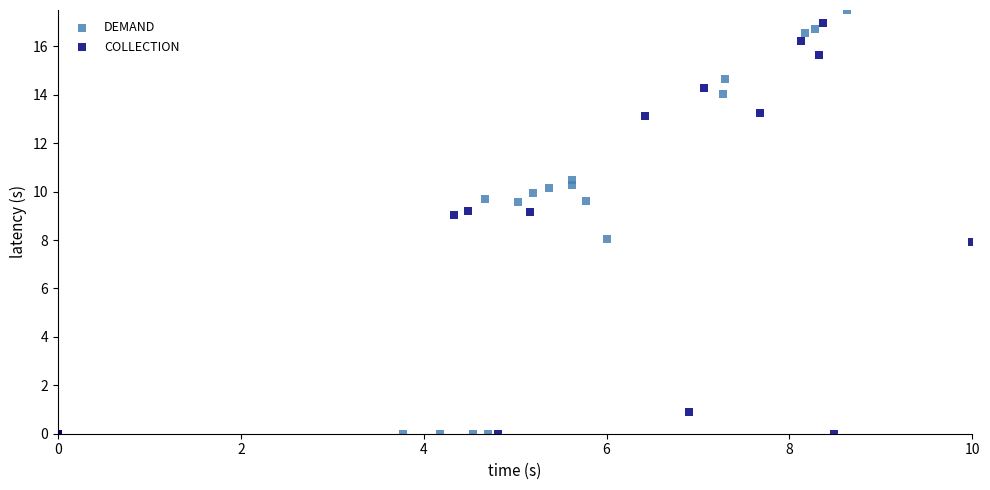

Which series reaches the maximum Y coordinate?

DEMAND